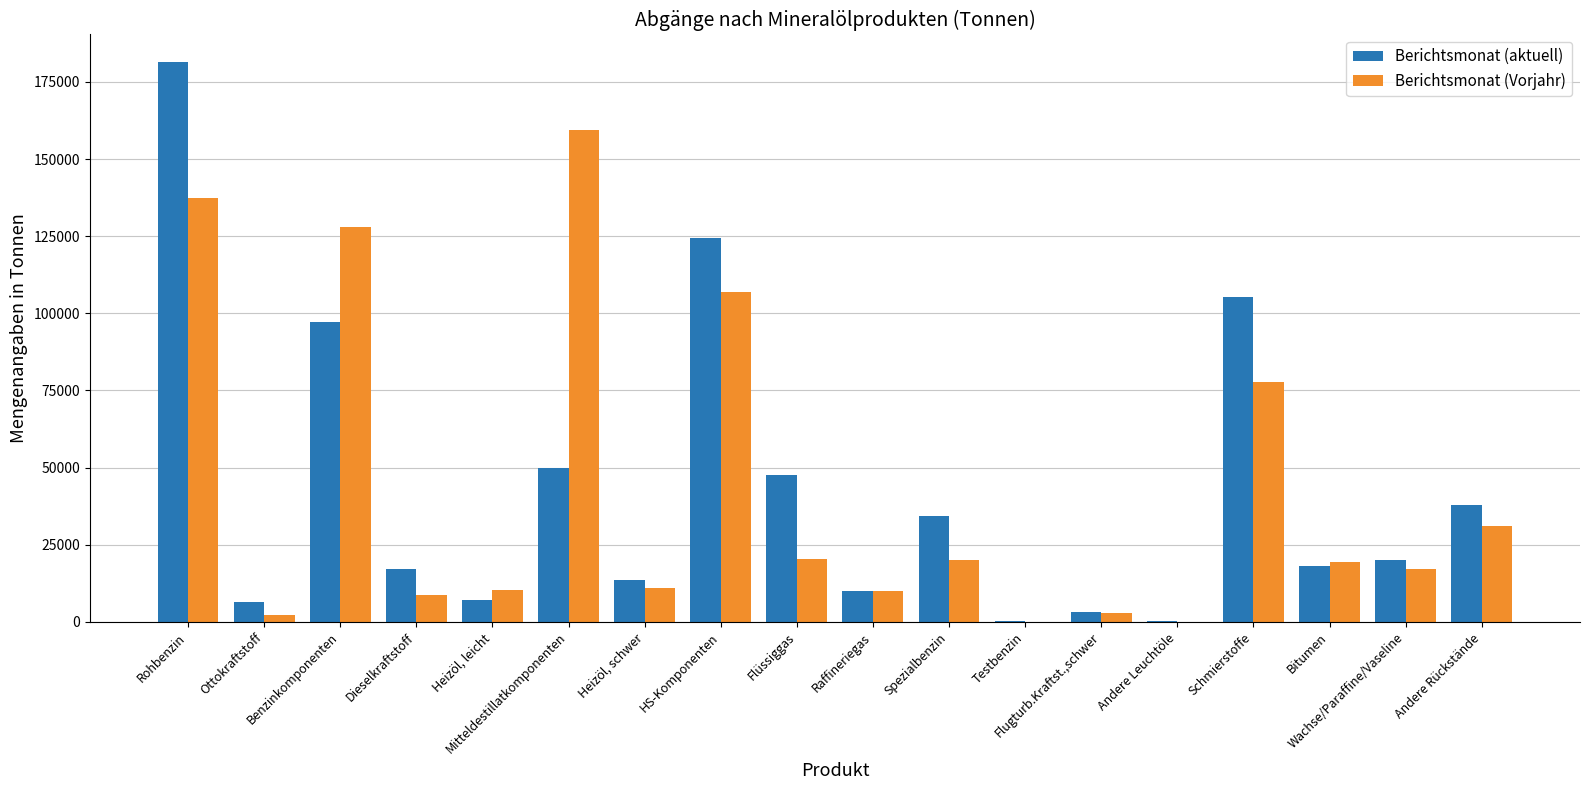

True or false: Berichtsmonat (Vorjahr) has a value of 128121 at Benzinkomponenten.

True